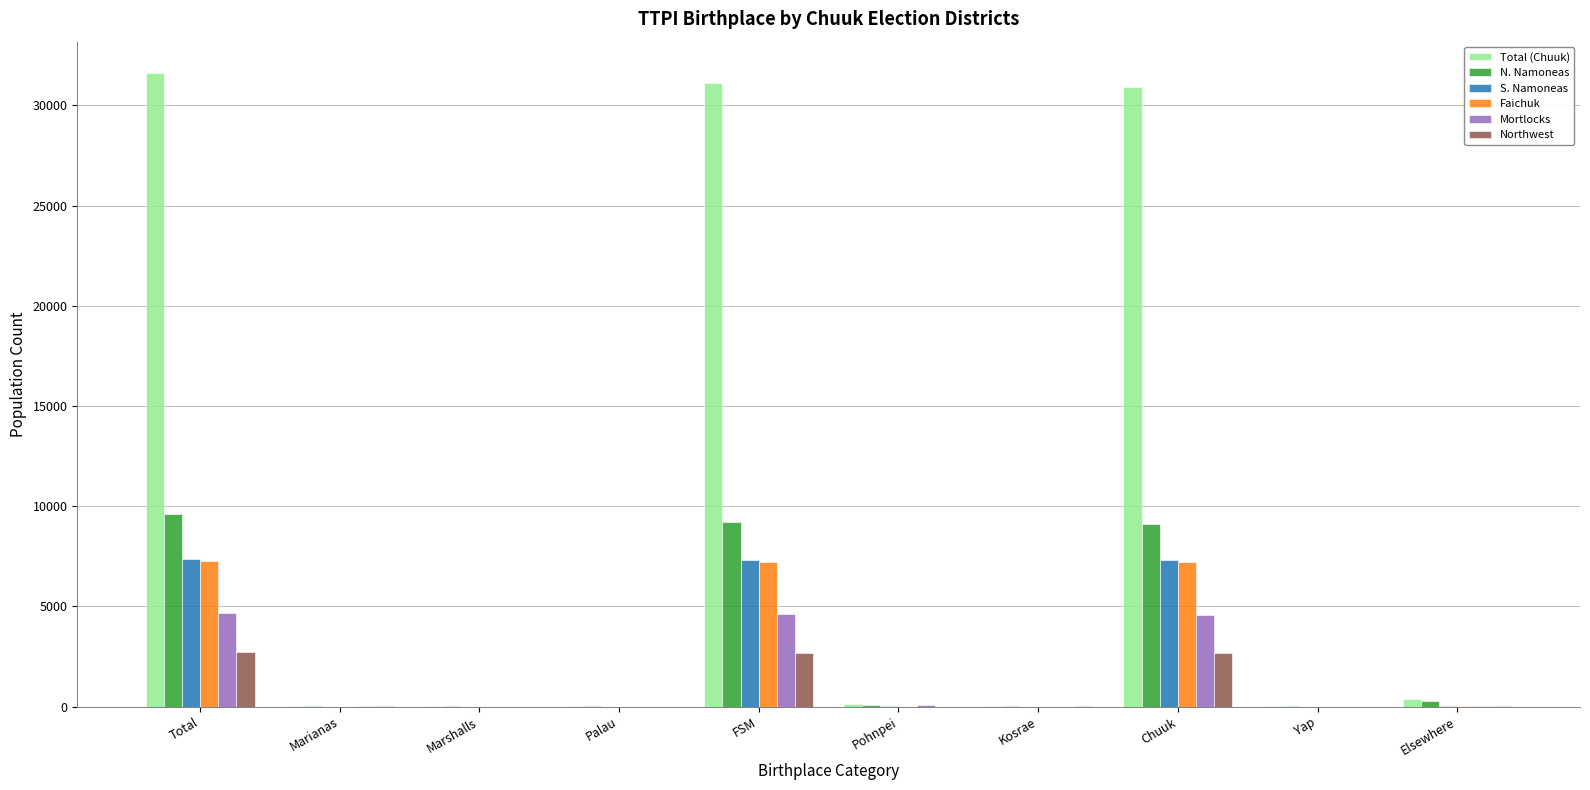

What is the greatest value displayed?

31599